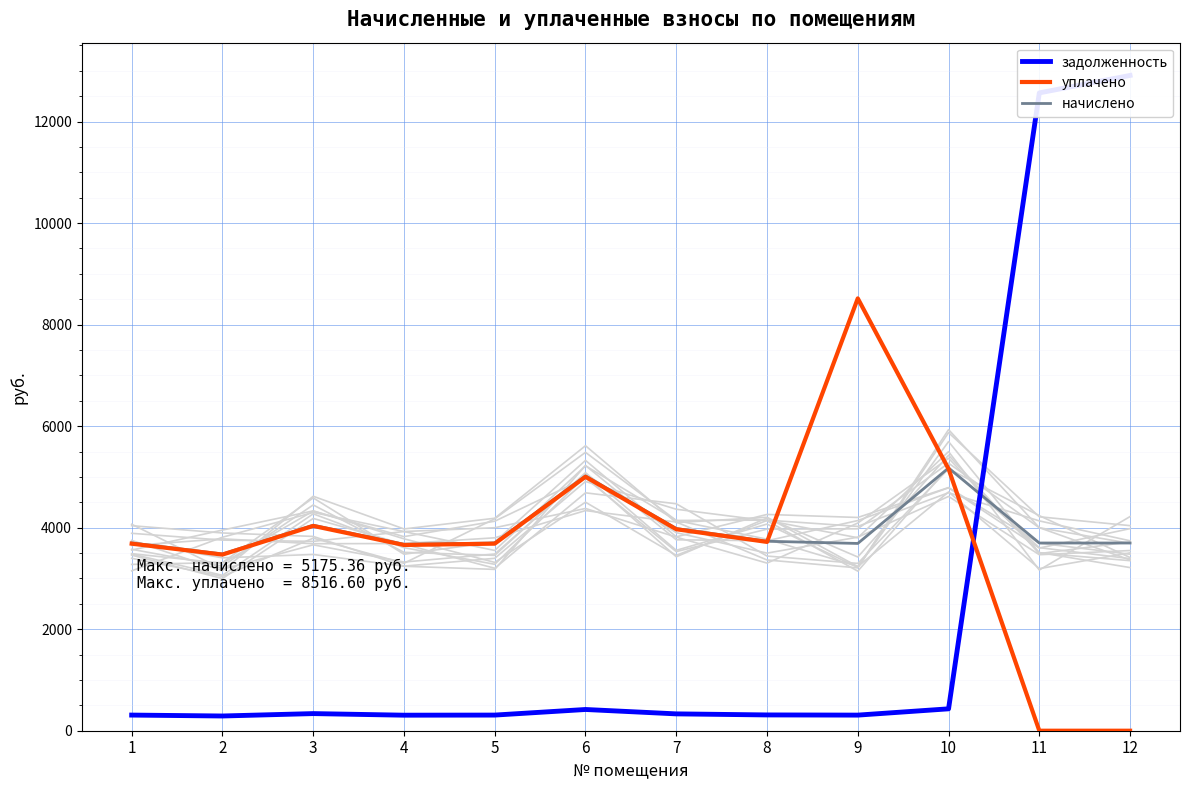

True or false: начислено and задолженность cross at least once.

True